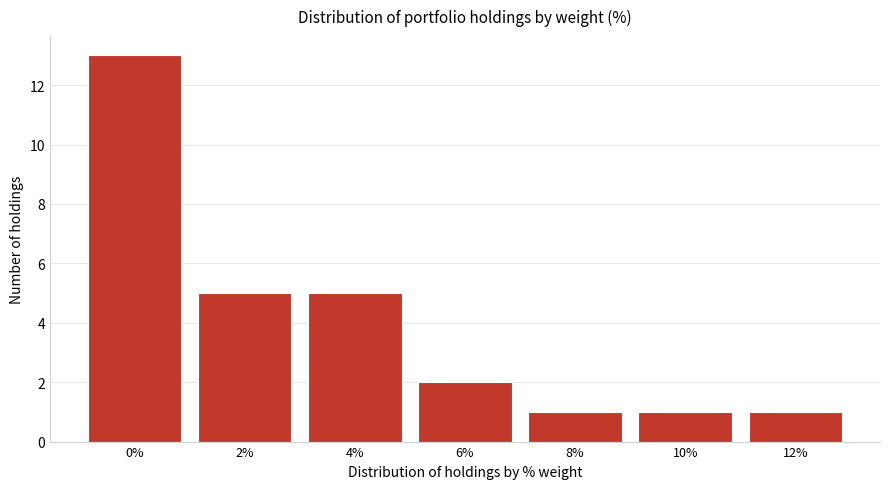

Reading right to left, extract all data points from this chart.

12%=1	10%=1	8%=1	6%=2	4%=5	2%=5	0%=13